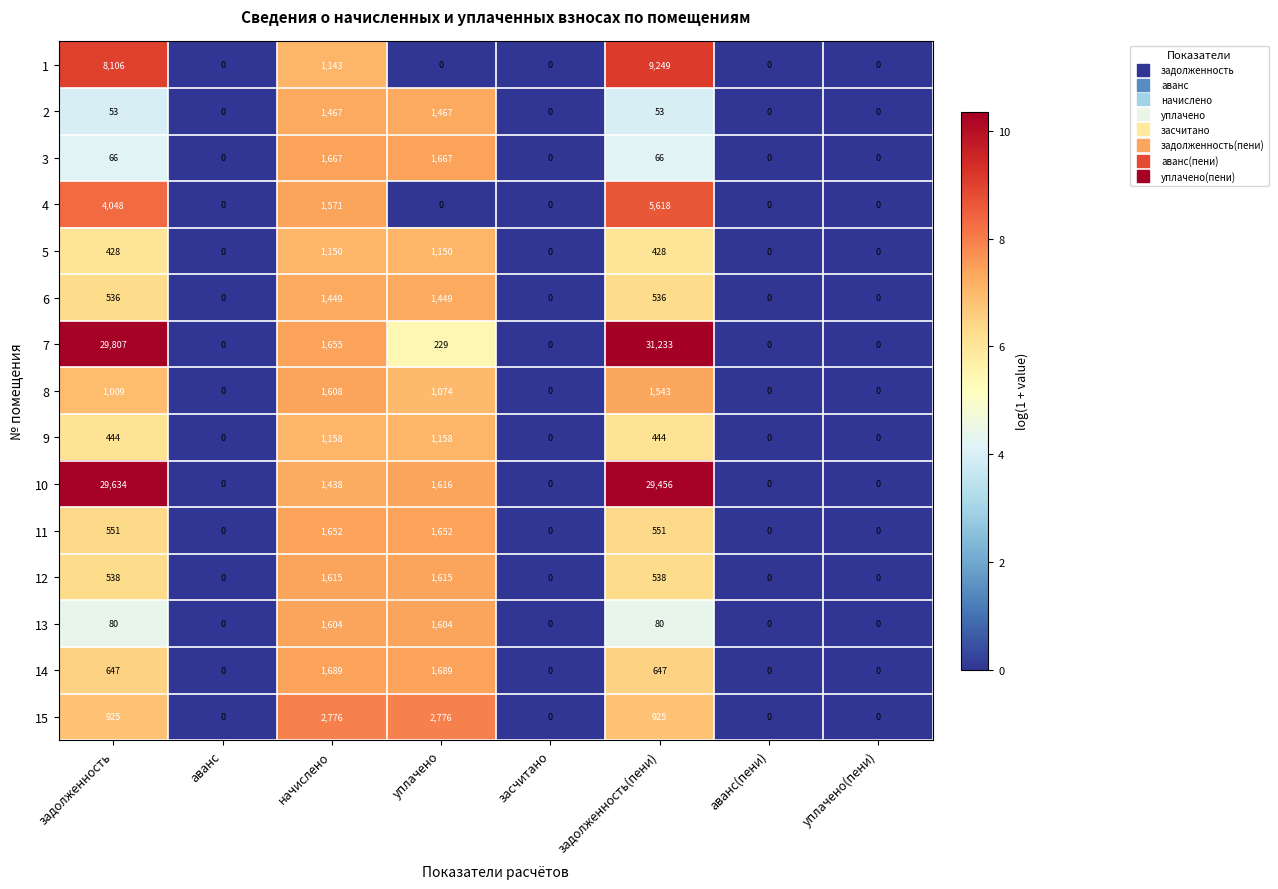

At which category does the chart reach its peak across all series?

задолженность(пени)